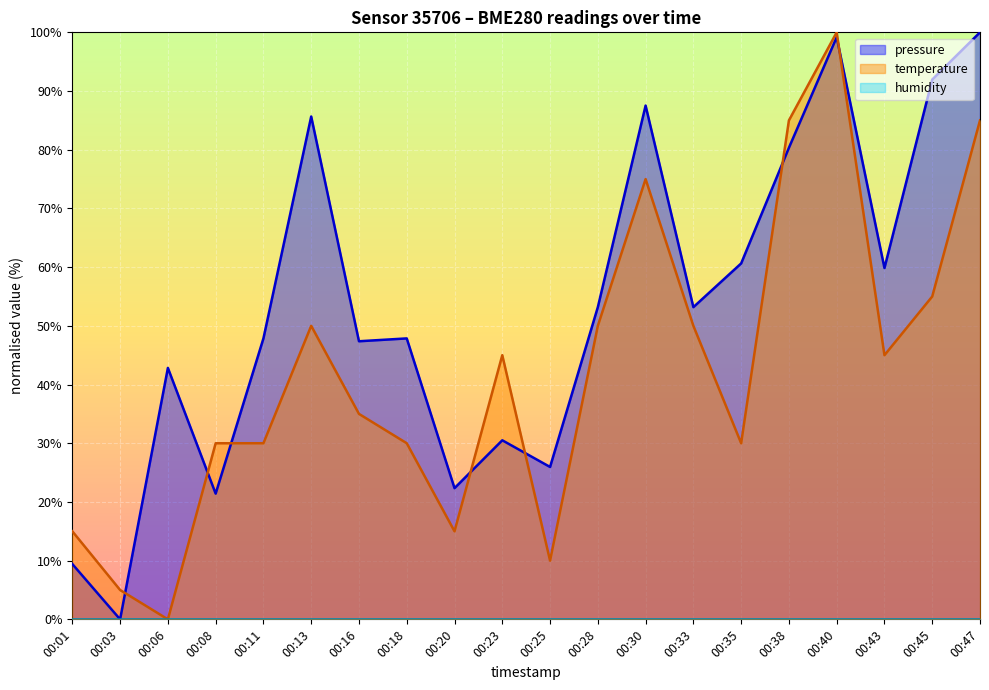

At which category is the sum across all series the highest?

00:40